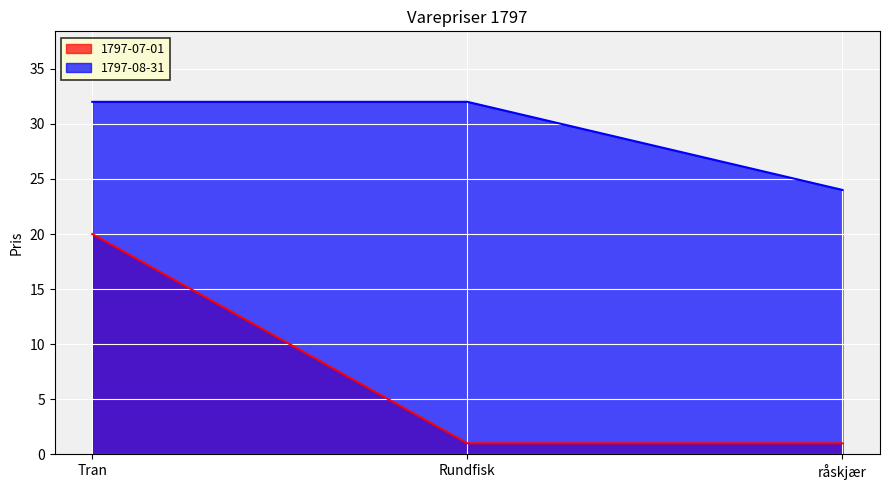

What is the spread (max minus min) of values at Rundfisk?

31